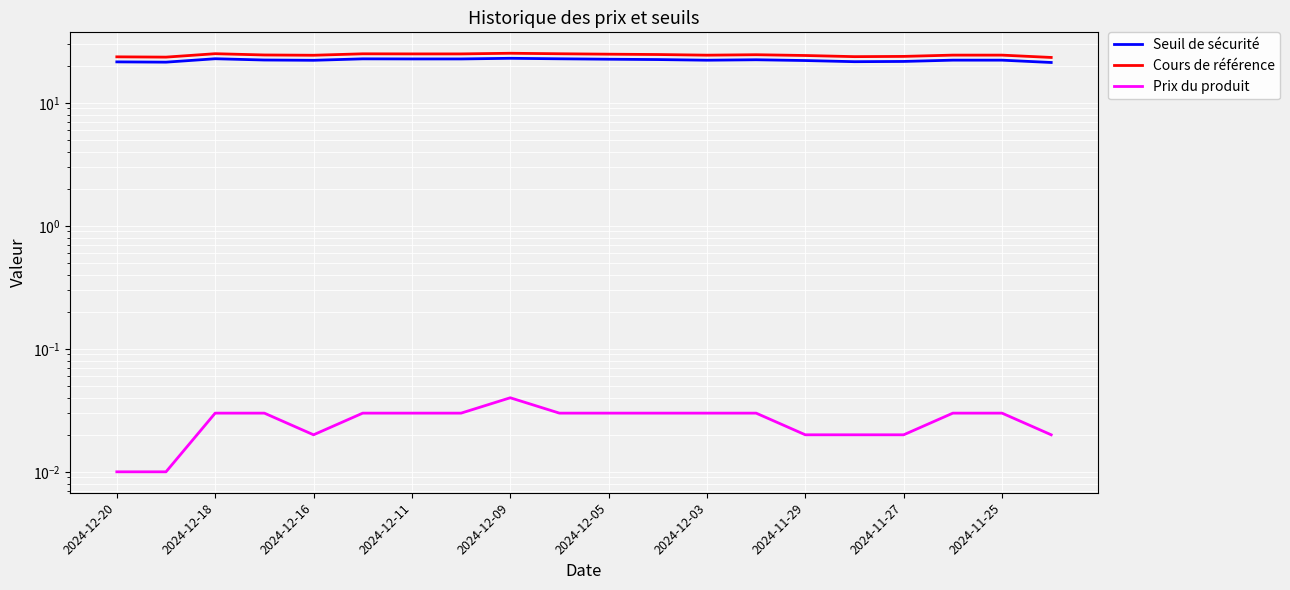

How many data points does each series have?

20